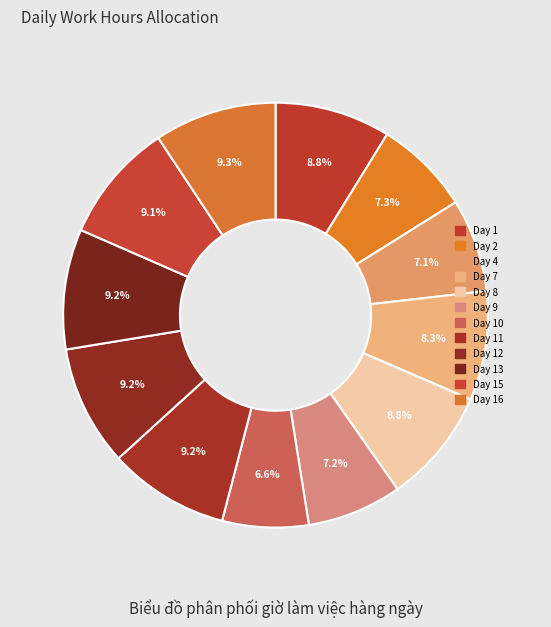

How many segments does this pie chart have?

12